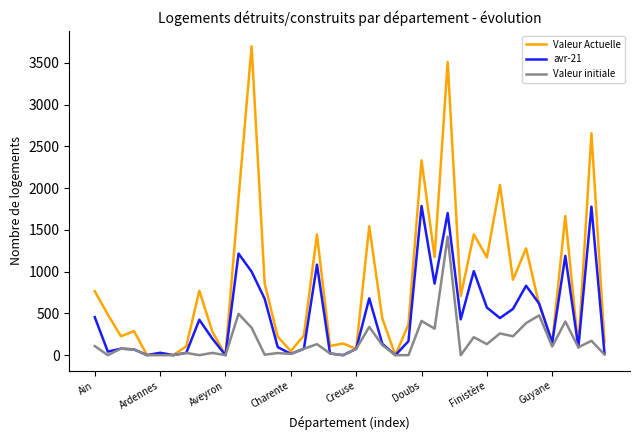

Which series has the largest total across all categories?

Valeur Actuelle